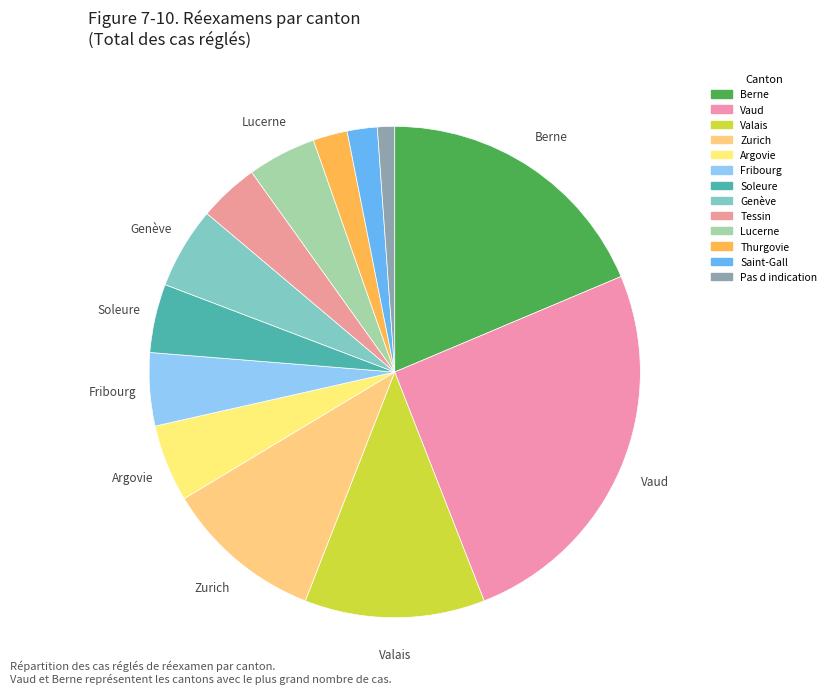

Does Soleure account for over 50% of the chart?

No